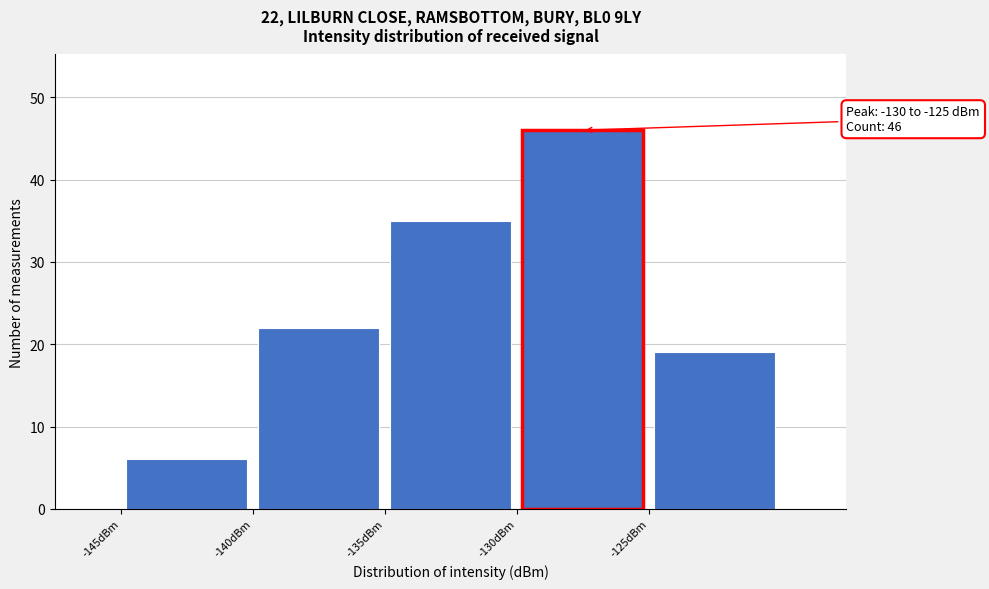

Which range on the x-axis has the tallest bar?

-130 to -125